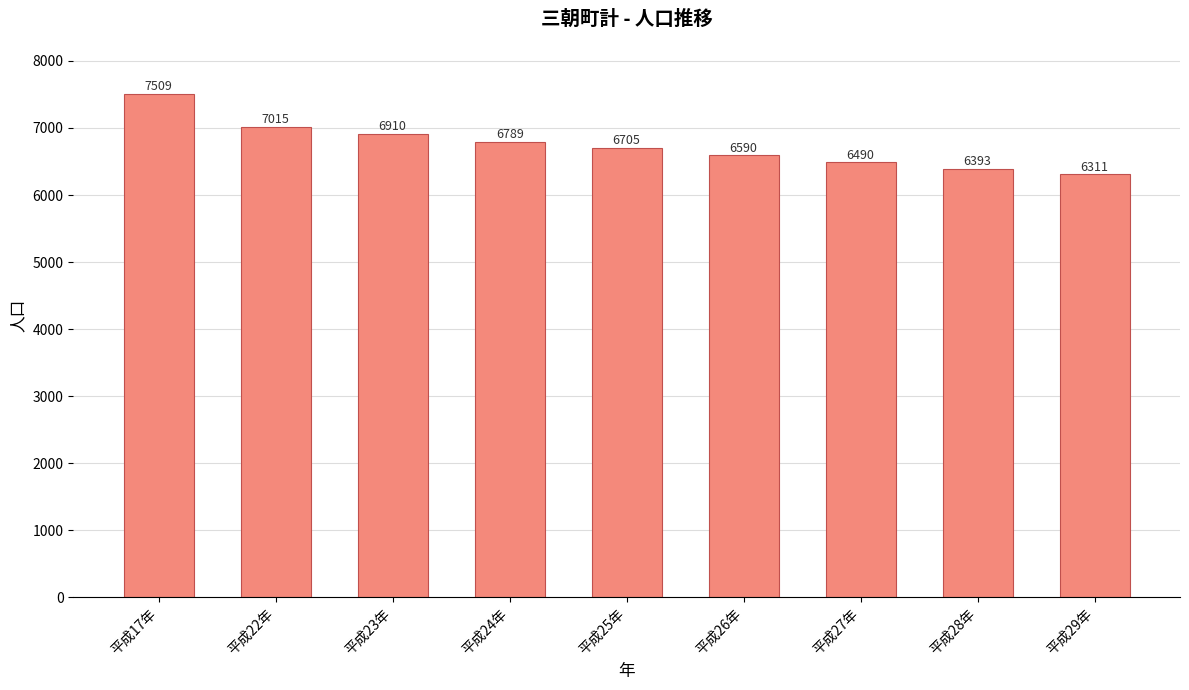

How many values are below 6705?

4